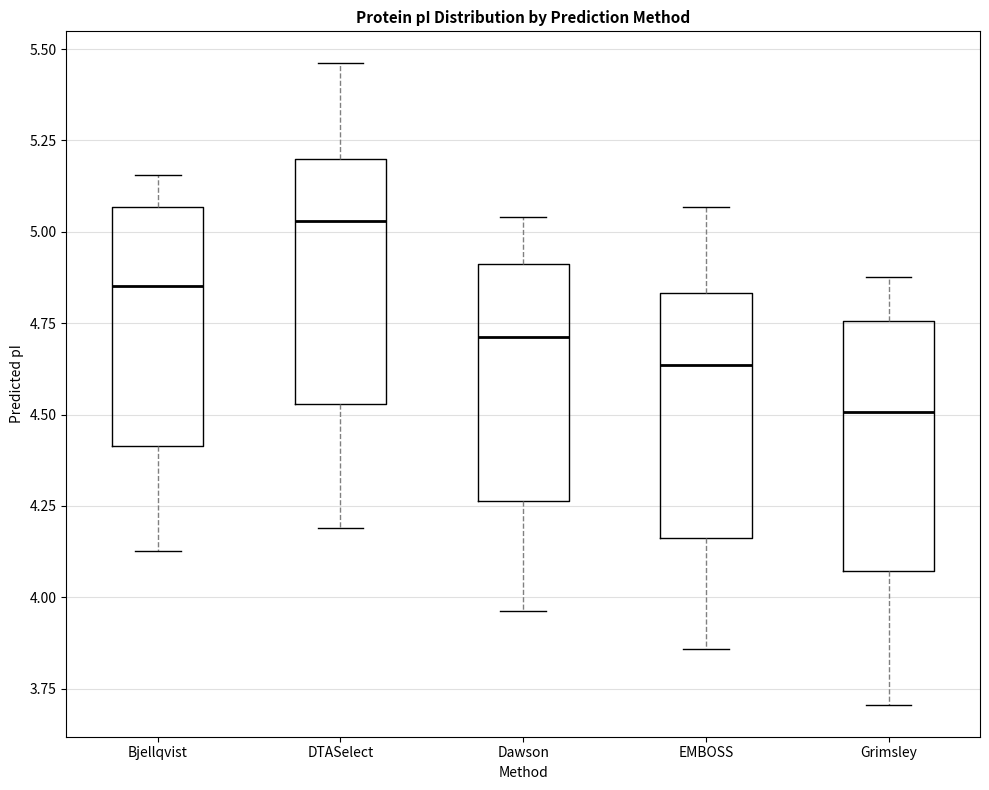

Reading left to right, transcribe this box plot: for each box, give where its median line is, the range the box spans, and where its two whiskers end, as read against the y-axis. The values are not printed on the chart, so give them approximately, as read against the axis.

Bjellqvist: median 4.85, box 4.40 to 5.05, whiskers 4.15 to 5.15
DTASelect: median 5.05, box 4.55 to 5.20, whiskers 4.20 to 5.45
Dawson: median 4.70, box 4.25 to 4.90, whiskers 3.95 to 5.05
EMBOSS: median 4.65, box 4.15 to 4.85, whiskers 3.85 to 5.05
Grimsley: median 4.50, box 4.05 to 4.75, whiskers 3.70 to 4.90